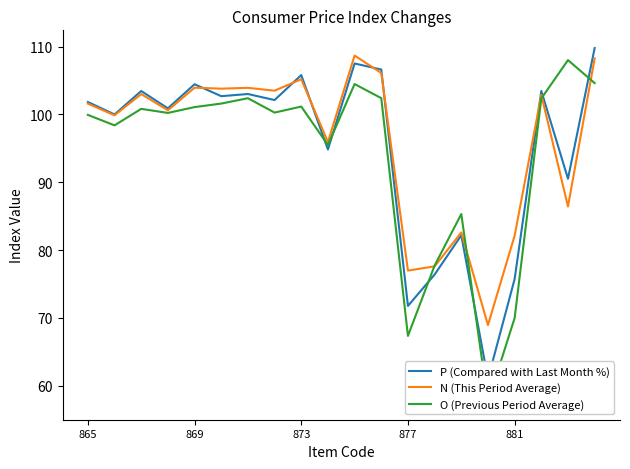

What is the maximum value for N (This Period Average)?

108.7